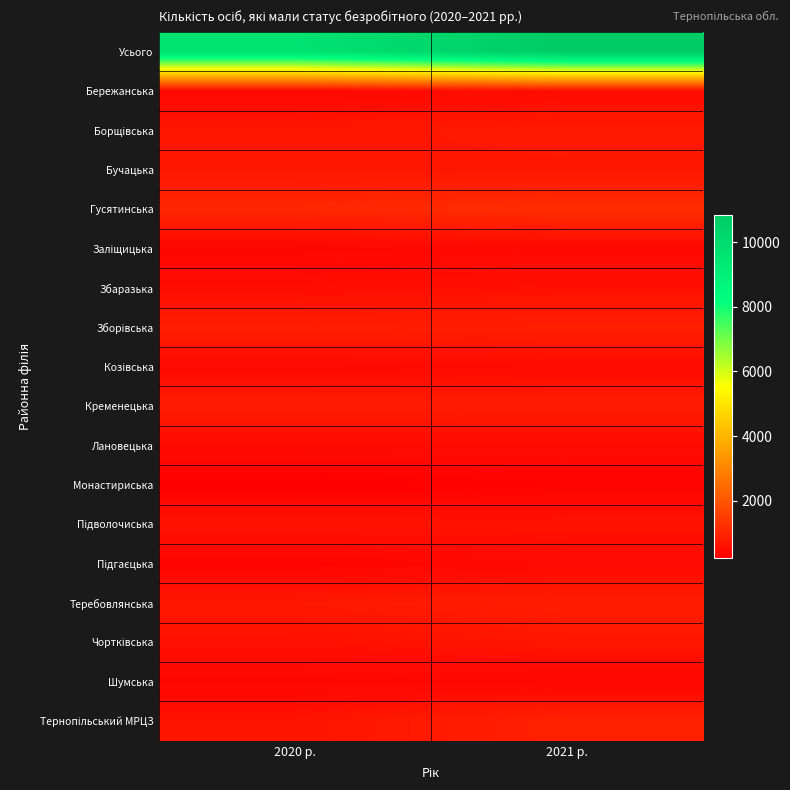

At which category is the sum across all series the highest?

2021 р.